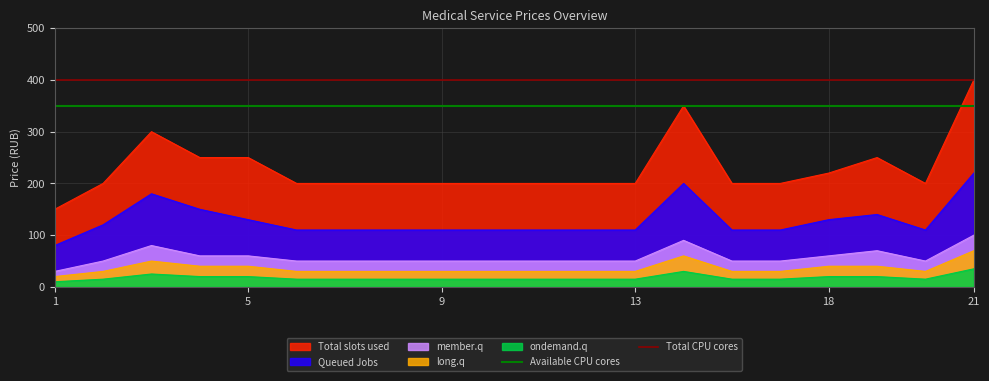

True or false: Total CPU cores has a value of 145 at 1.

False